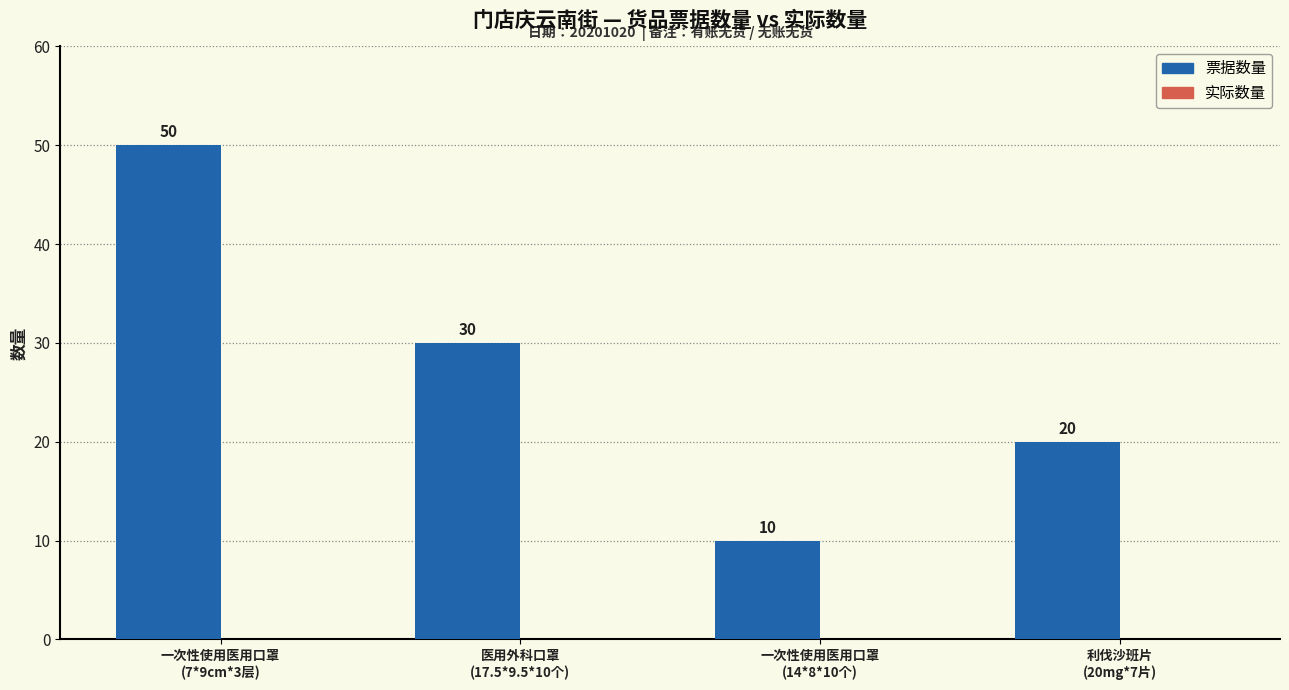

What is the label of the 1st bar from the right?

利伐沙班片
(20mg*7片)